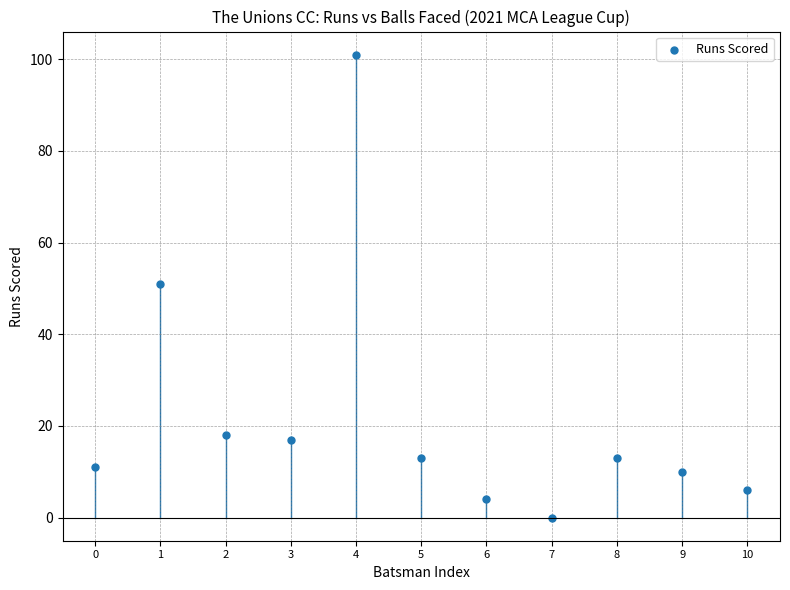

What is the average Y value?

22